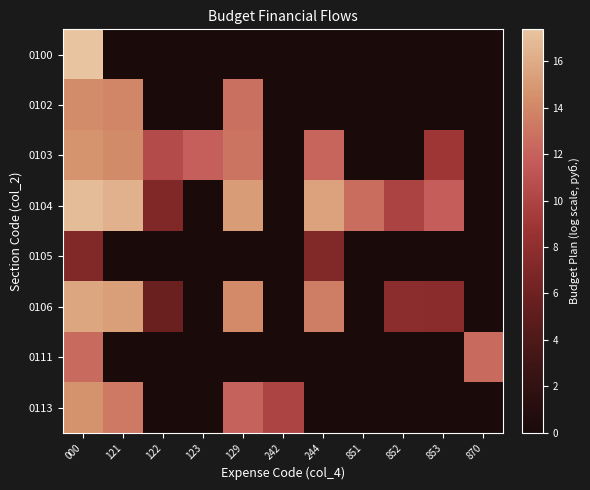

Which series has the largest total across all categories?

0104